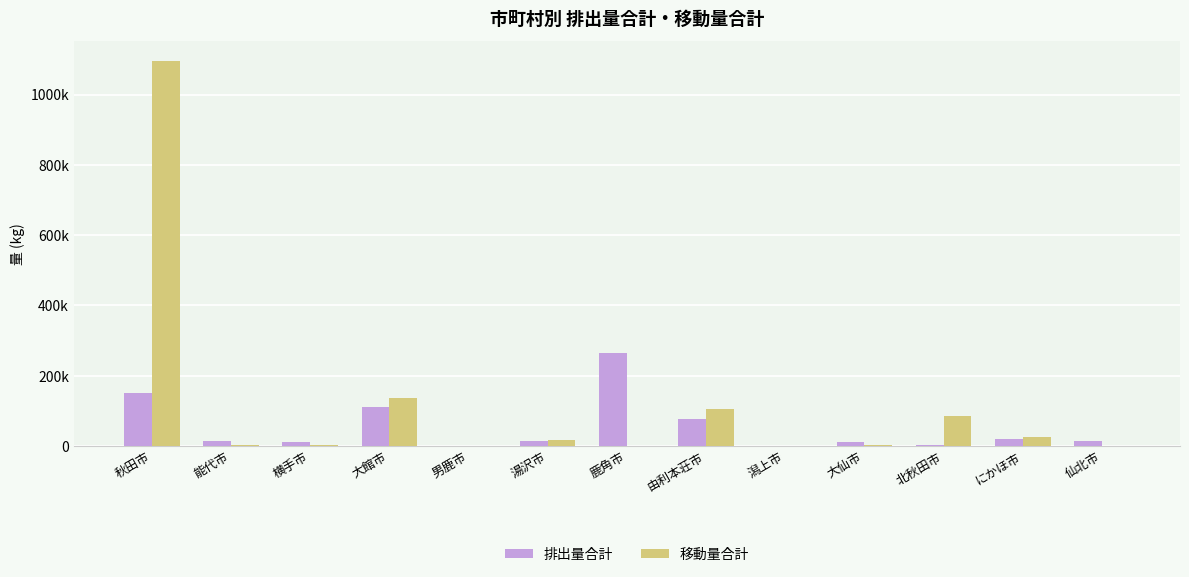

Are the bars grouped side by side (vs. stacked)?

Yes